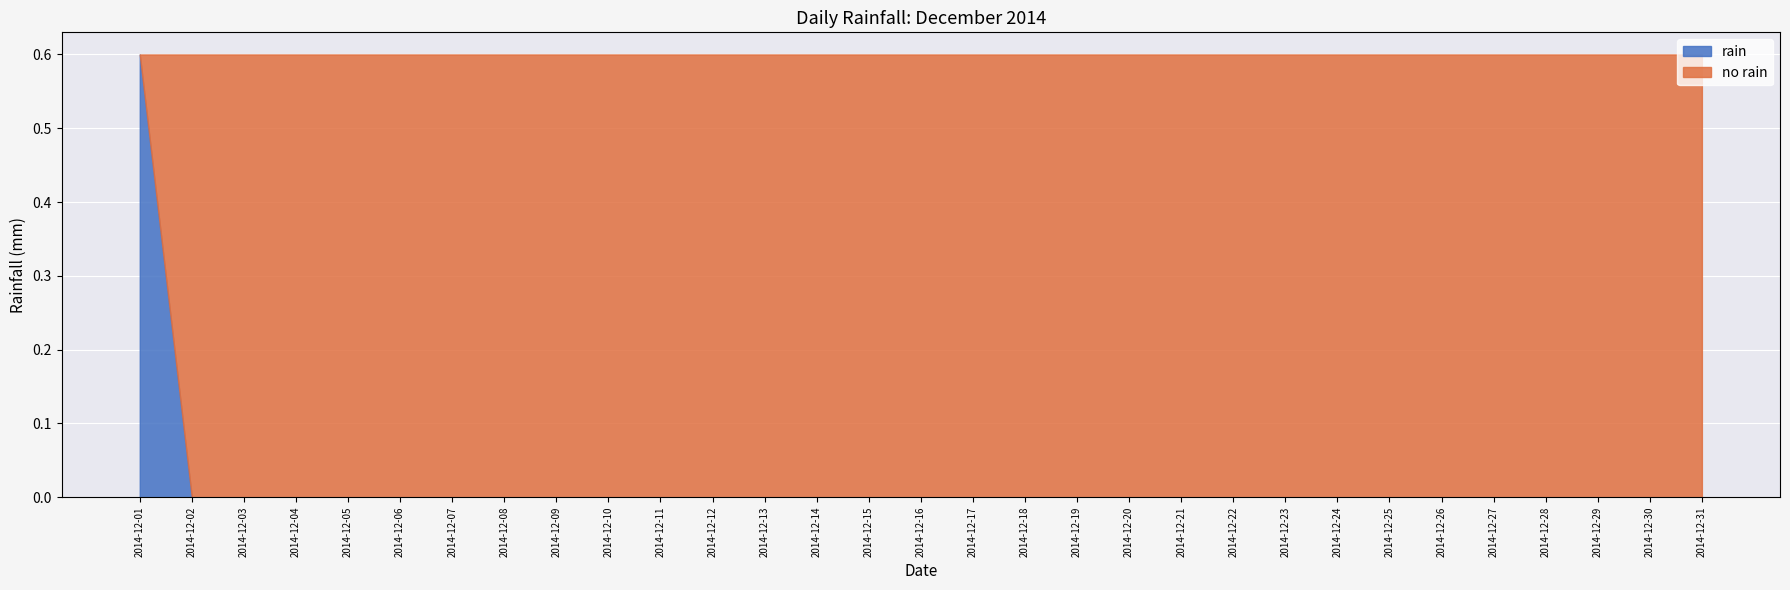

The value at 2014-12-07 is -0.3. True or false?

False